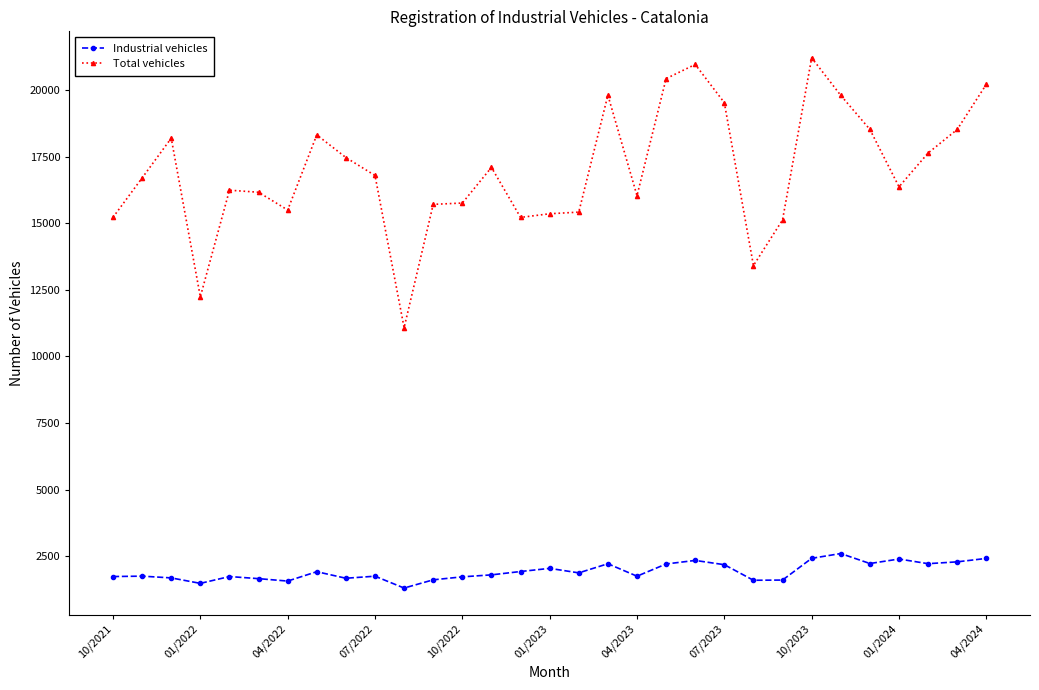

What is the difference between the second highest and second lowest values in the Total vehicles series?

8727